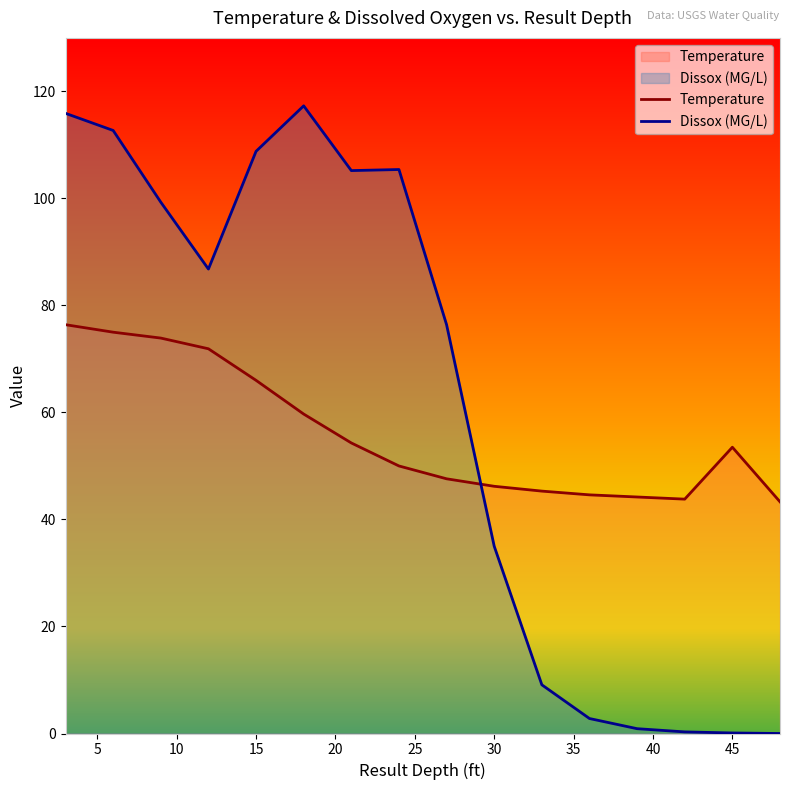

What is the highest value of the Dissox (MG/L) series?

117.3